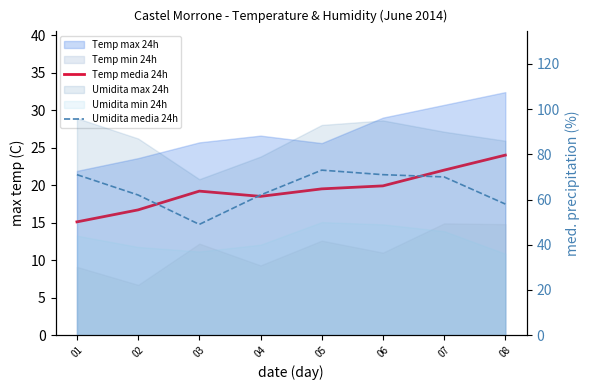

What is the difference between the maximum and minimum values in the Temp media 24h series?

8.9